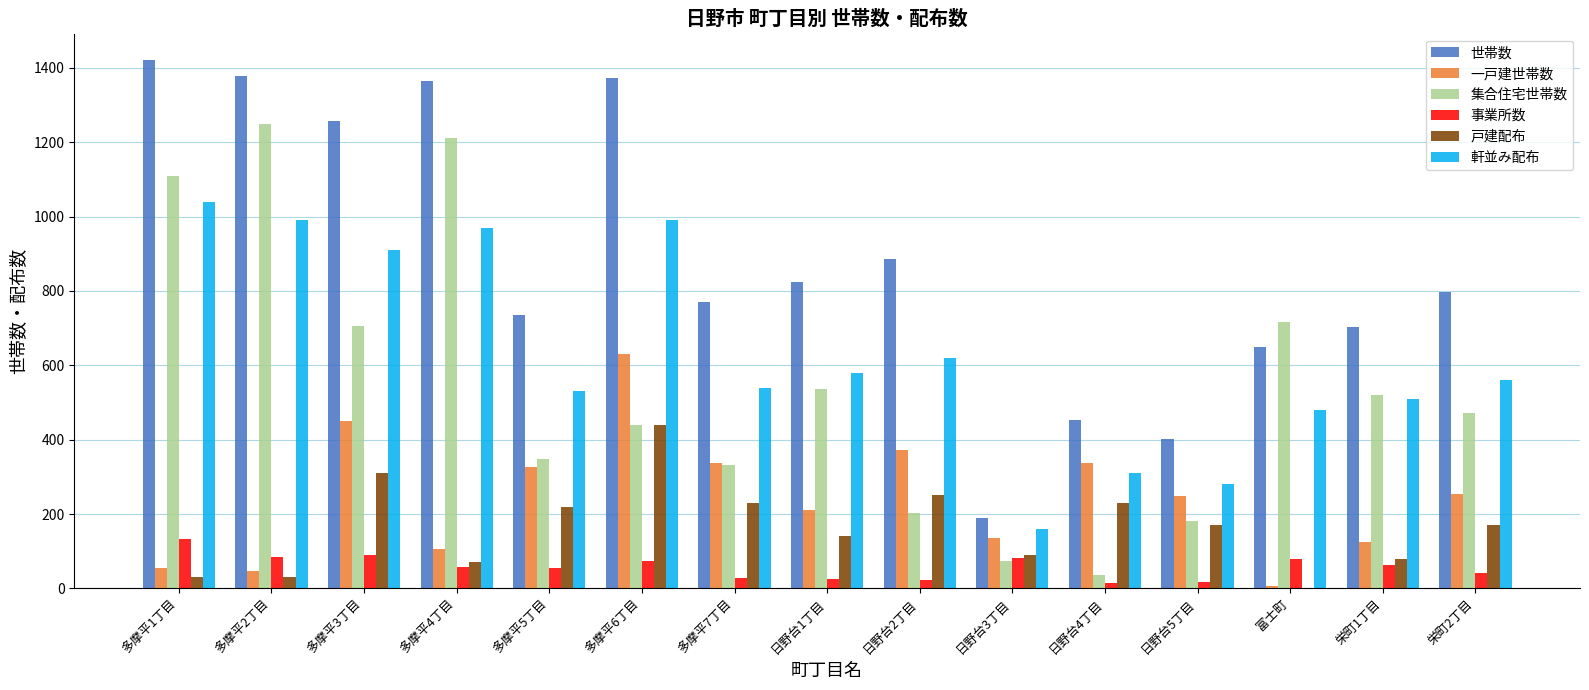

Which series has the largest total across all categories?

世帯数